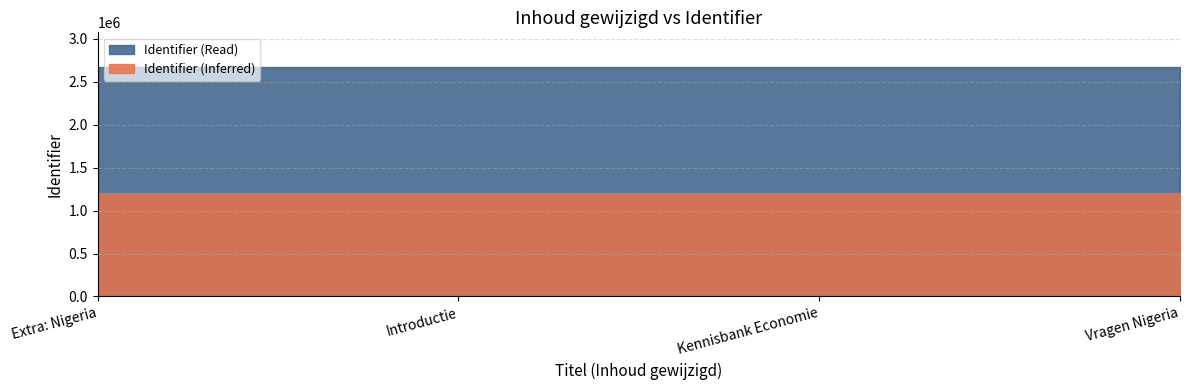

What is the ratio of the value at Kennisbank Economie to the value at Extra: Nigeria?

1.0